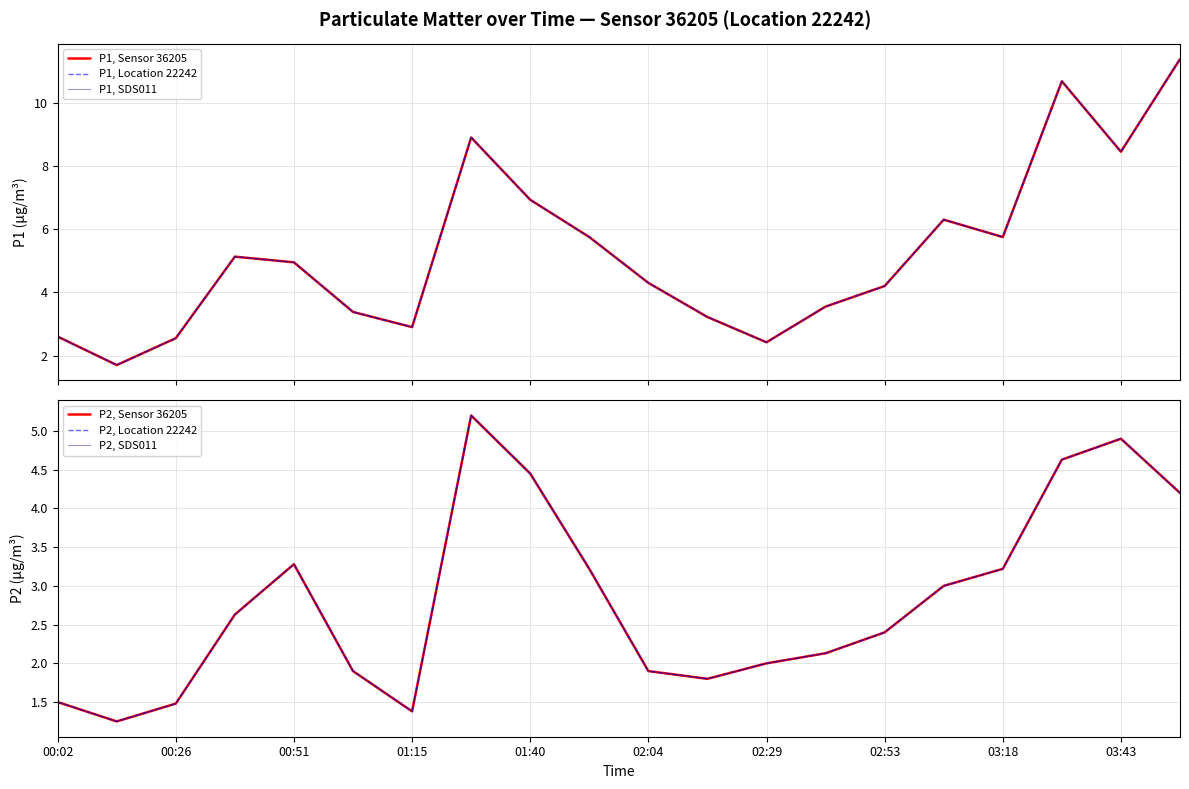

Reading left to right, extract all data points from this chart.

P1, Sensor 36205: 2.6	1.7	2.5	5.1	5.0	3.4	2.9	8.9	6.9	5.8	4.3	3.2	2.4	3.5	4.2	6.3	5.8	10.7	8.4	11.4
P1, Location 22242: 2.6	1.7	2.5	5.1	5.0	3.4	2.9	8.9	6.9	5.8	4.3	3.2	2.4	3.5	4.2	6.3	5.8	10.7	8.4	11.4
P1, SDS011: 2.6	1.7	2.5	5.1	5.0	3.4	2.9	8.9	6.9	5.8	4.3	3.2	2.4	3.5	4.2	6.3	5.8	10.7	8.4	11.4
P2, Sensor 36205: 1.5	1.2	1.5	2.6	3.3	1.9	1.4	5.2	4.5	3.2	1.9	1.8	2.0	2.1	2.4	3.0	3.2	4.6	4.9	4.2
P2, Location 22242: 1.5	1.2	1.5	2.6	3.3	1.9	1.4	5.2	4.5	3.2	1.9	1.8	2.0	2.1	2.4	3.0	3.2	4.6	4.9	4.2
P2, SDS011: 1.5	1.2	1.5	2.6	3.3	1.9	1.4	5.2	4.5	3.2	1.9	1.8	2.0	2.1	2.4	3.0	3.2	4.6	4.9	4.2